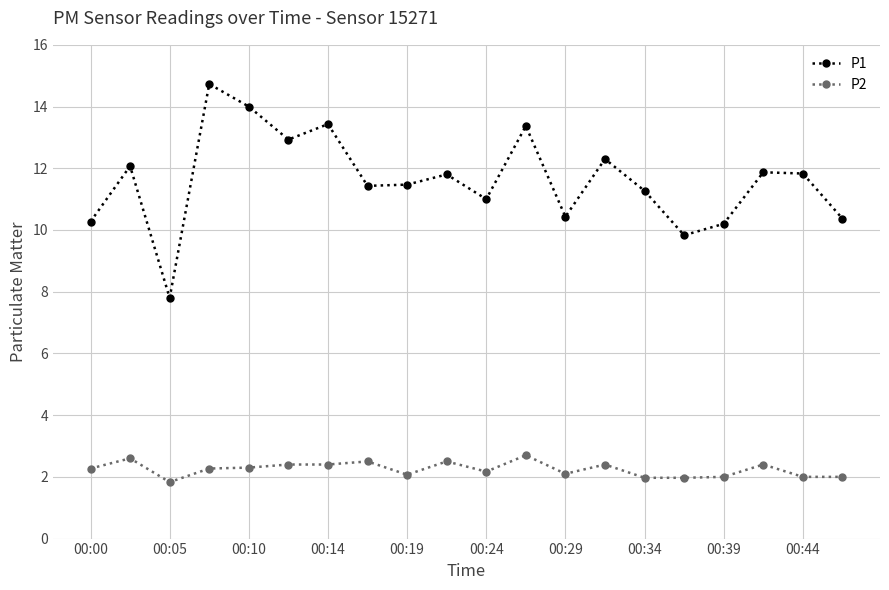

Rank the series by their maximum value, from highest to lowest.

P1, P2